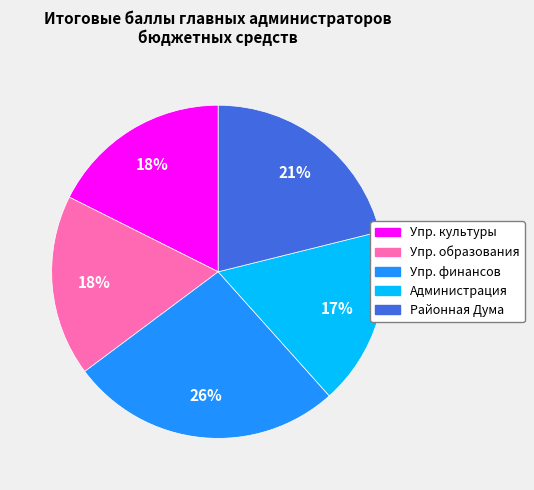

How many segments does this pie chart have?

5